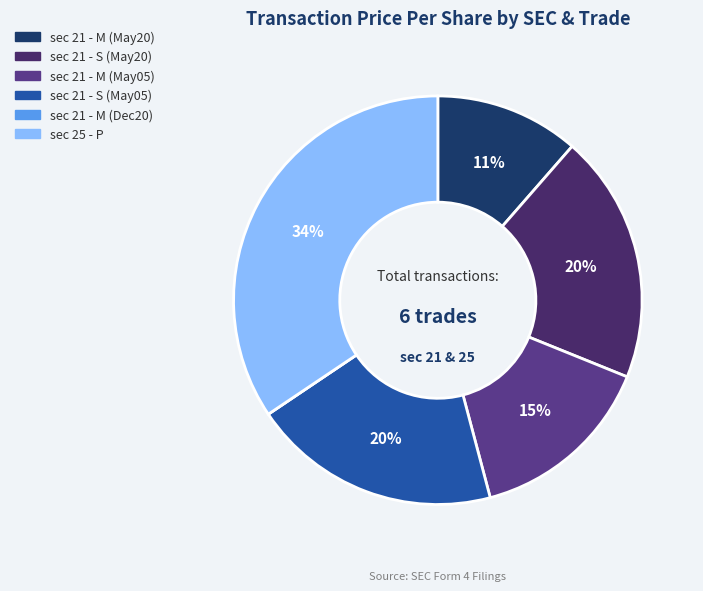

Does any single category account for the majority?

No